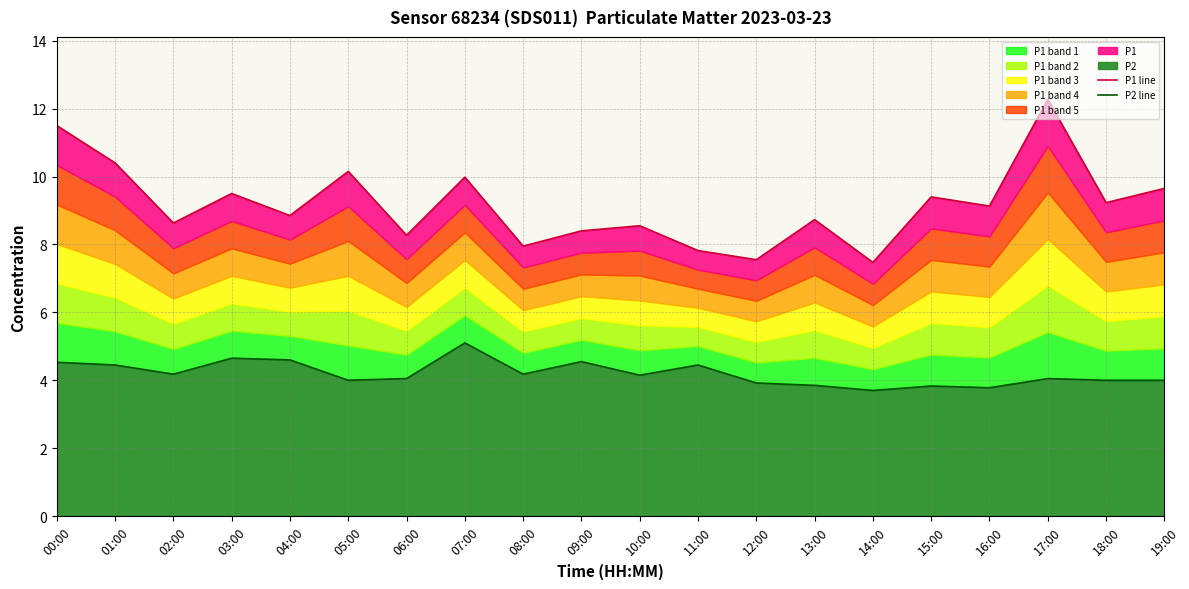

True or false: P1 line has a value of 16.8 at 00:00.

False